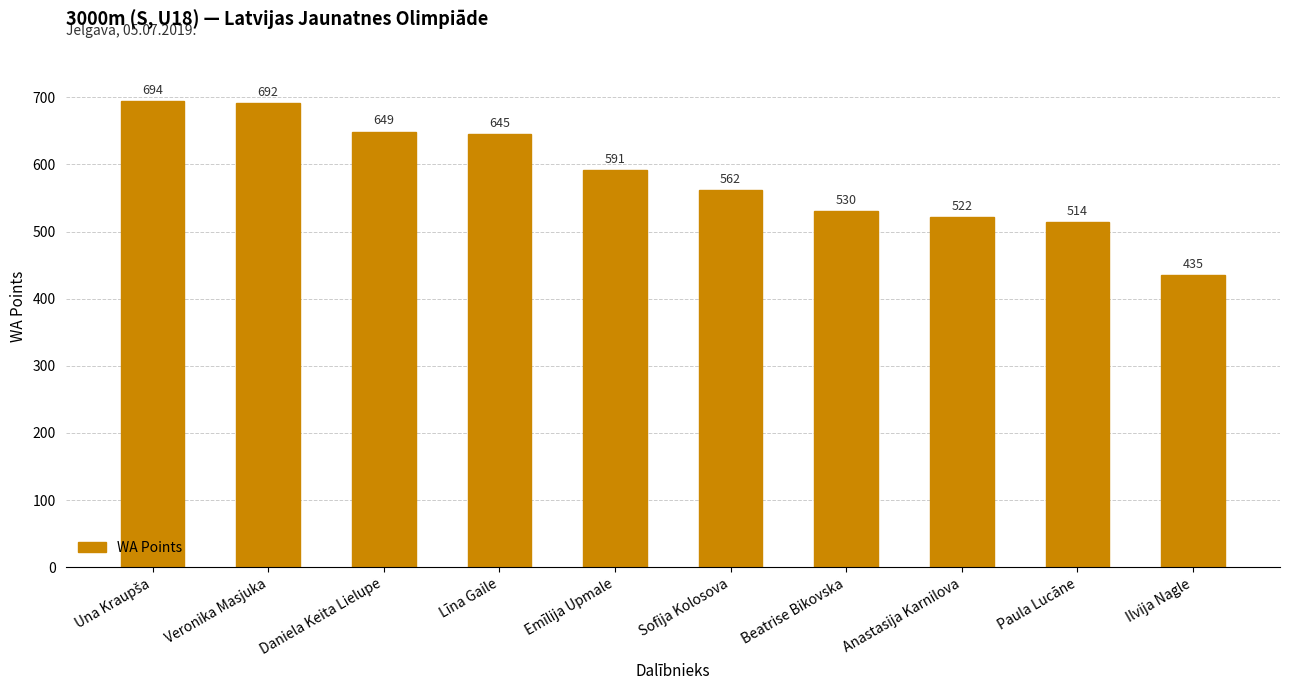

The chart shows a value of 131 at Beatrise Bikovska. True or false?

False